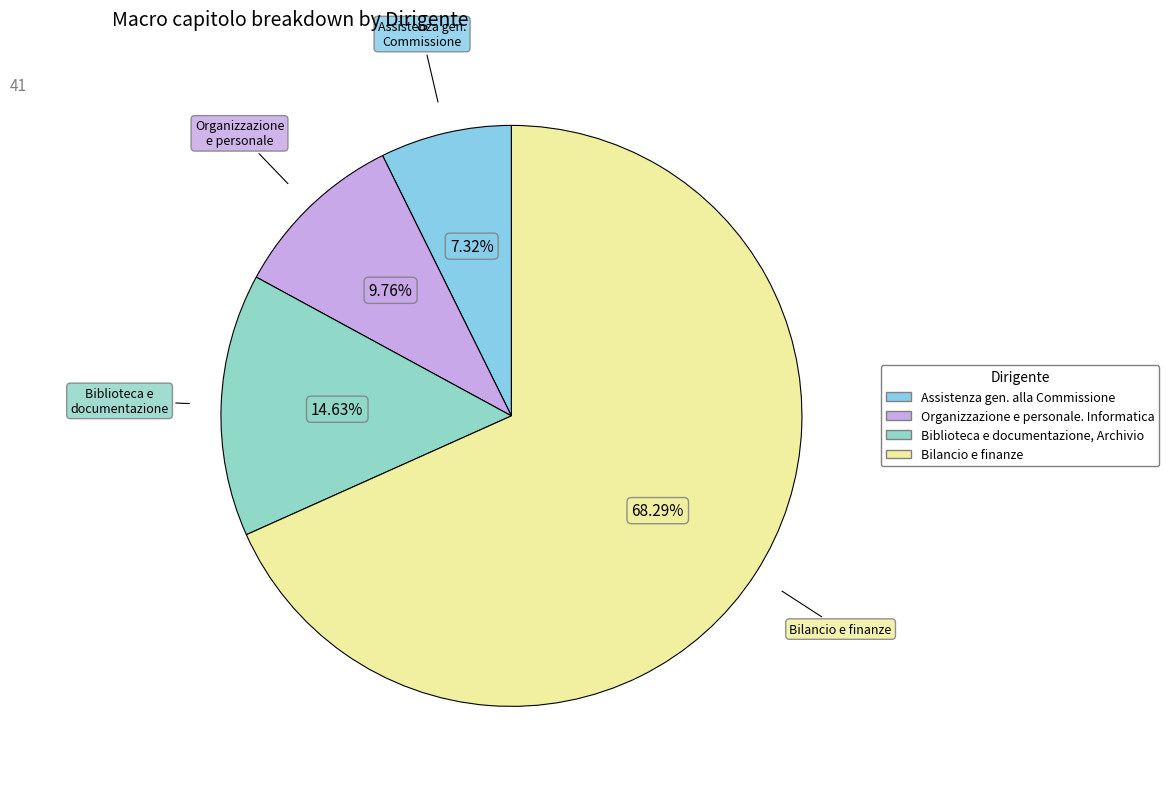

How many segments does this pie chart have?

4